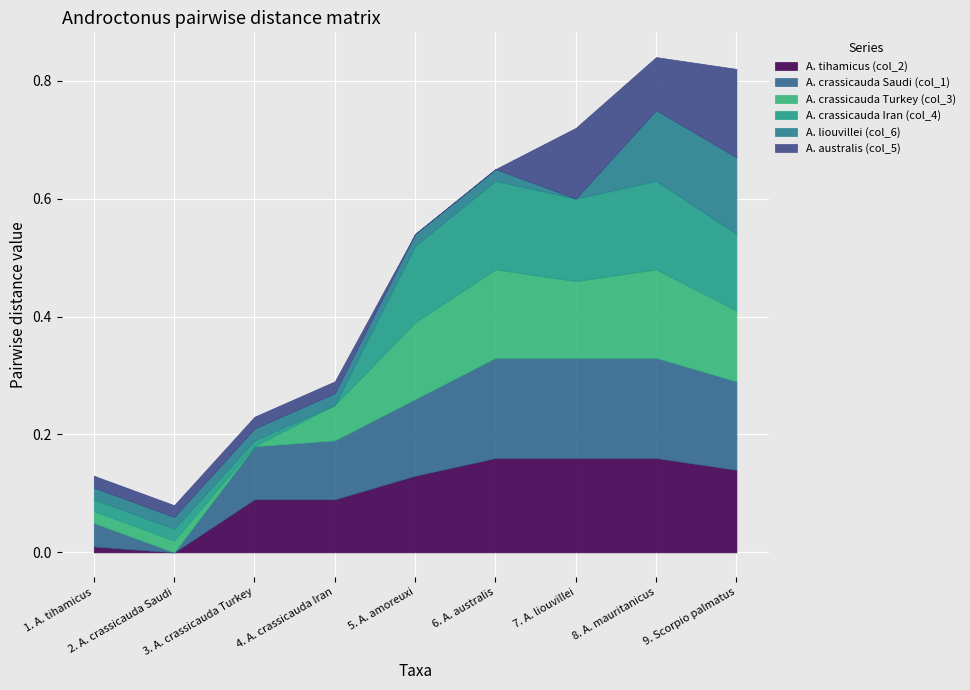

What is the value of the A. crassicauda Iran (col_4) point at the 9th from the left?

0.1